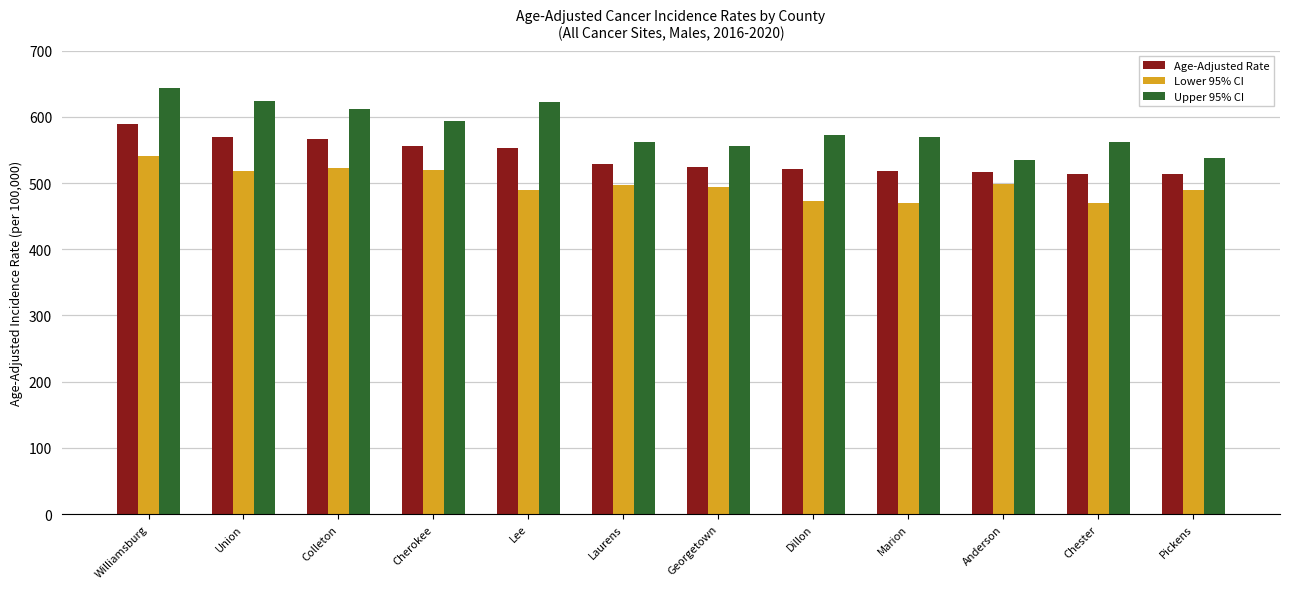

Which category has the highest value in the Lower 95% CI series?

Williamsburg